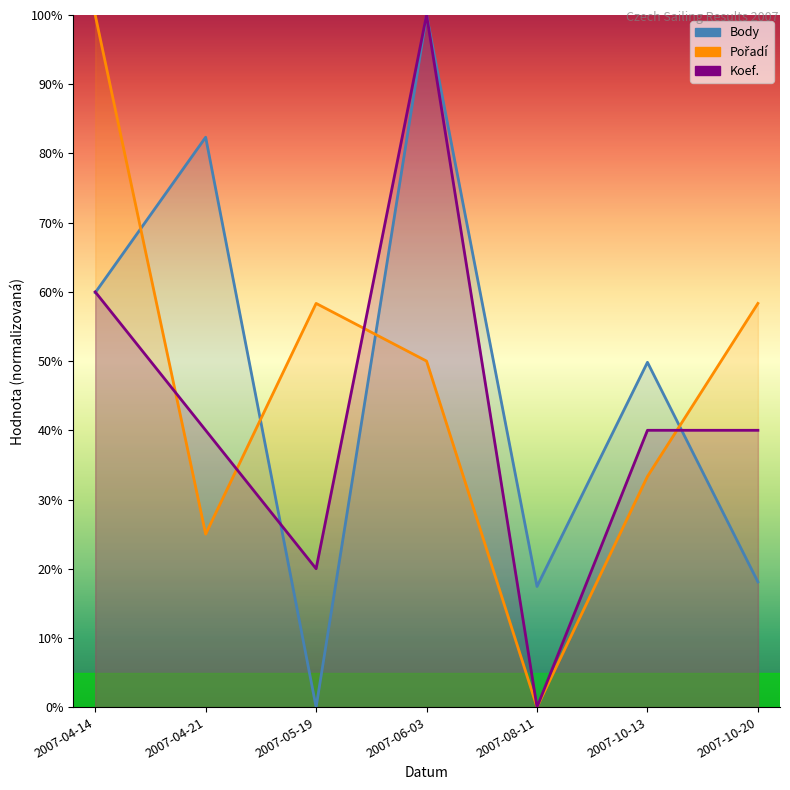

Reading left to right, list all the values displayed in this chart.

Body: 59.9	82.3	0.0	100.0	17.4	49.8	18.1
Pořadí: 100.0	25.0	58.3	50.0	0.0	33.3	58.3
Koef.: 60.0	40.0	20.0	100.0	0.0	40.0	40.0